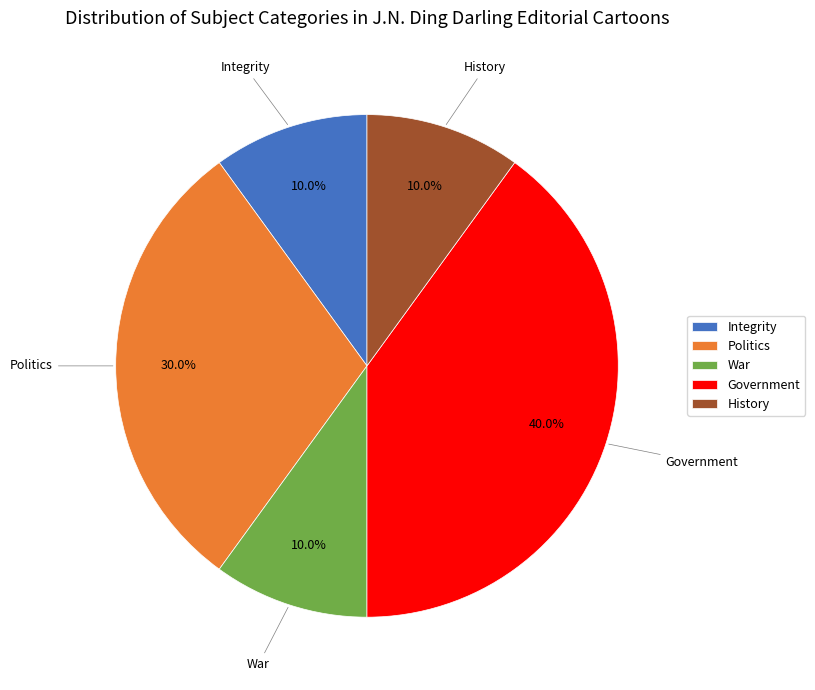

What percentage is NOT represented by History?

90.0%